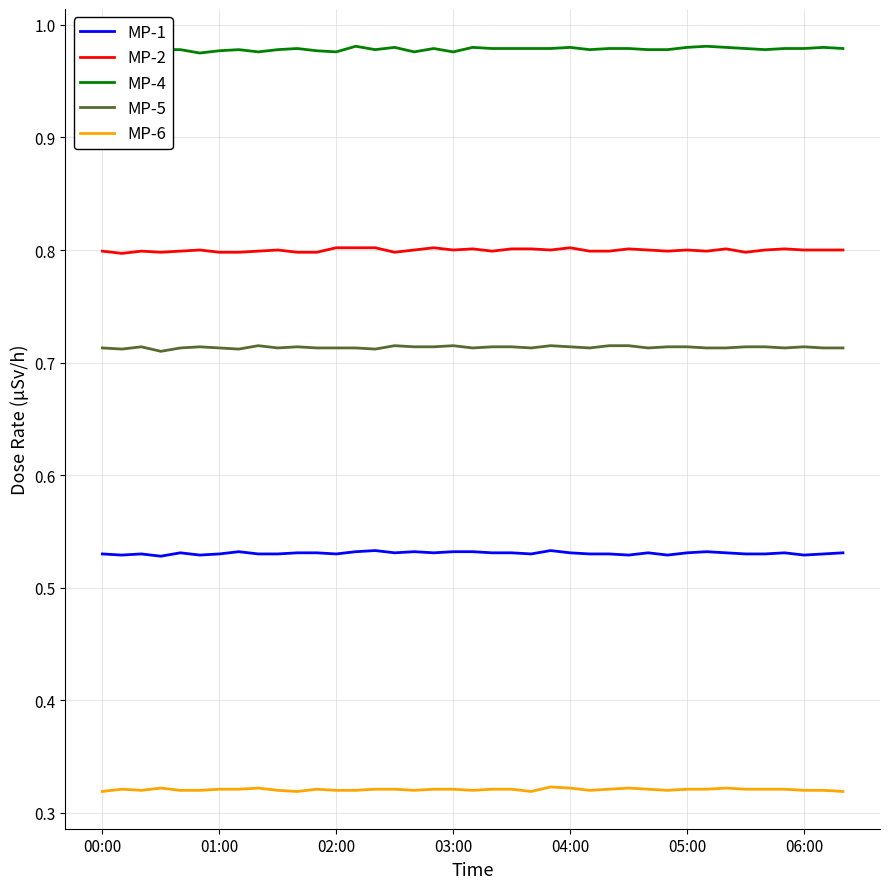

True or false: MP-1 and MP-6 intersect in this chart.

False